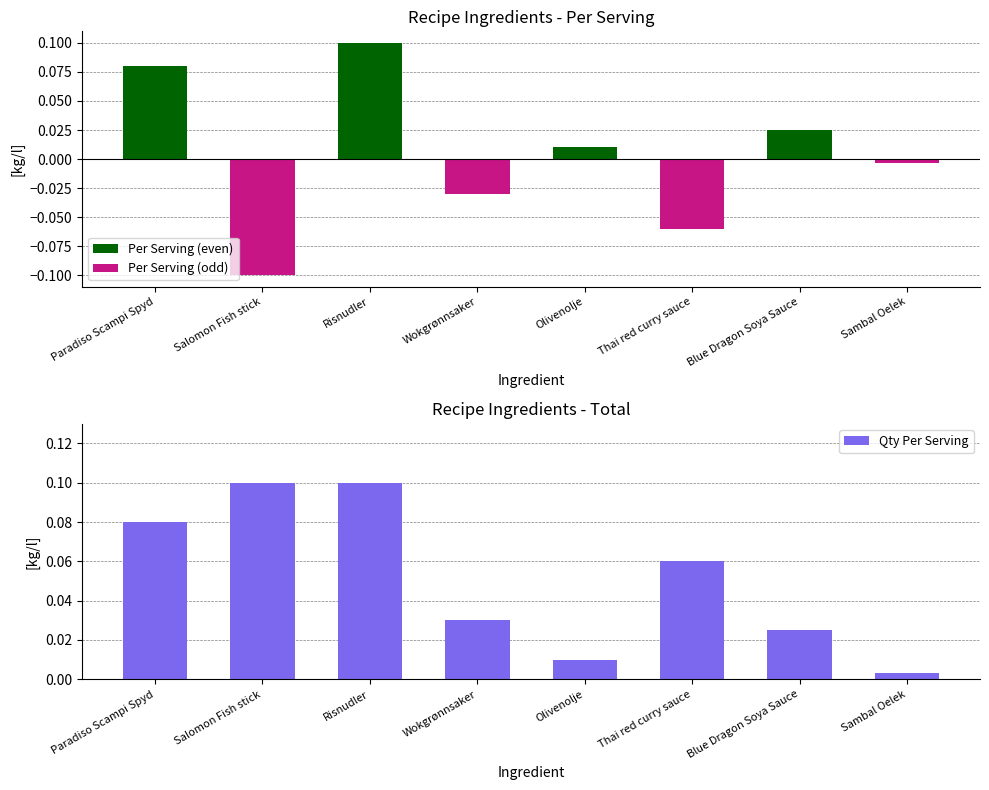

What is the greatest value displayed?

0.1